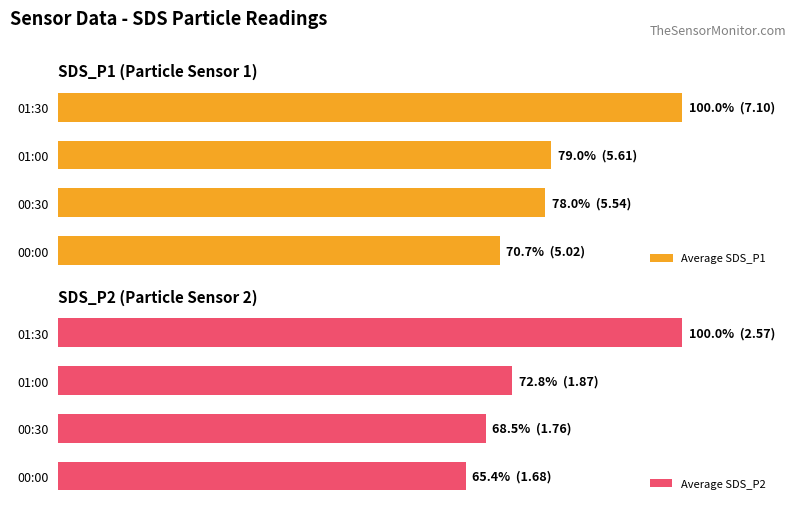

What is the sum of all Average SDS_P2 values?

306.6